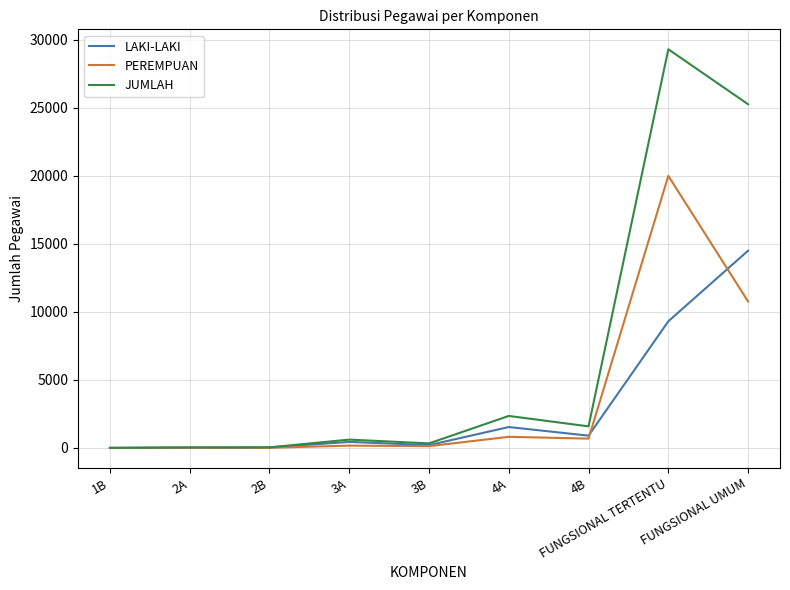

Which series has the largest range (max minus min)?

JUMLAH